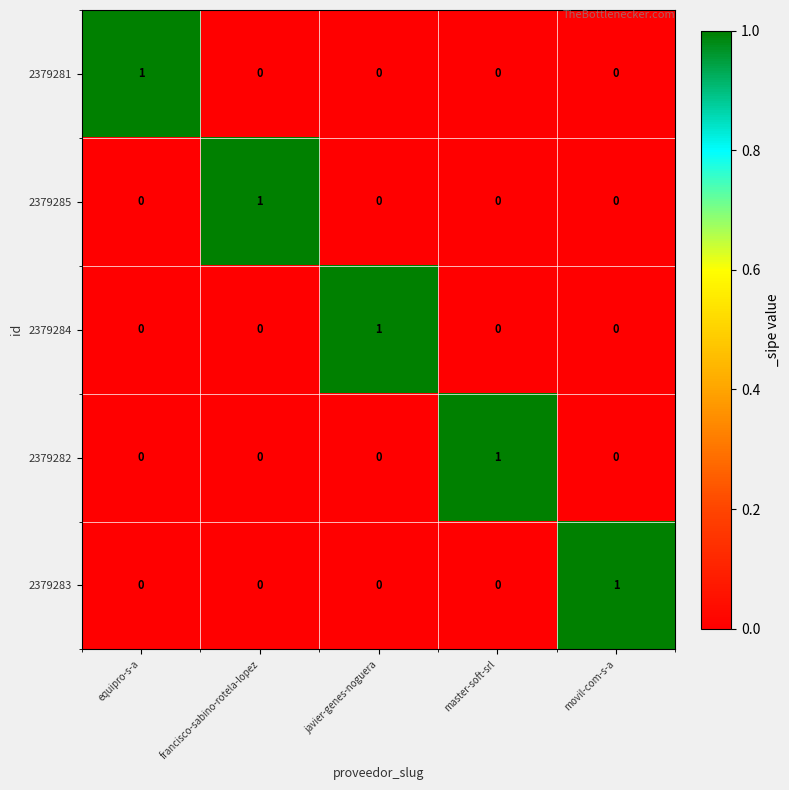

How many categories are shown in the chart?

5